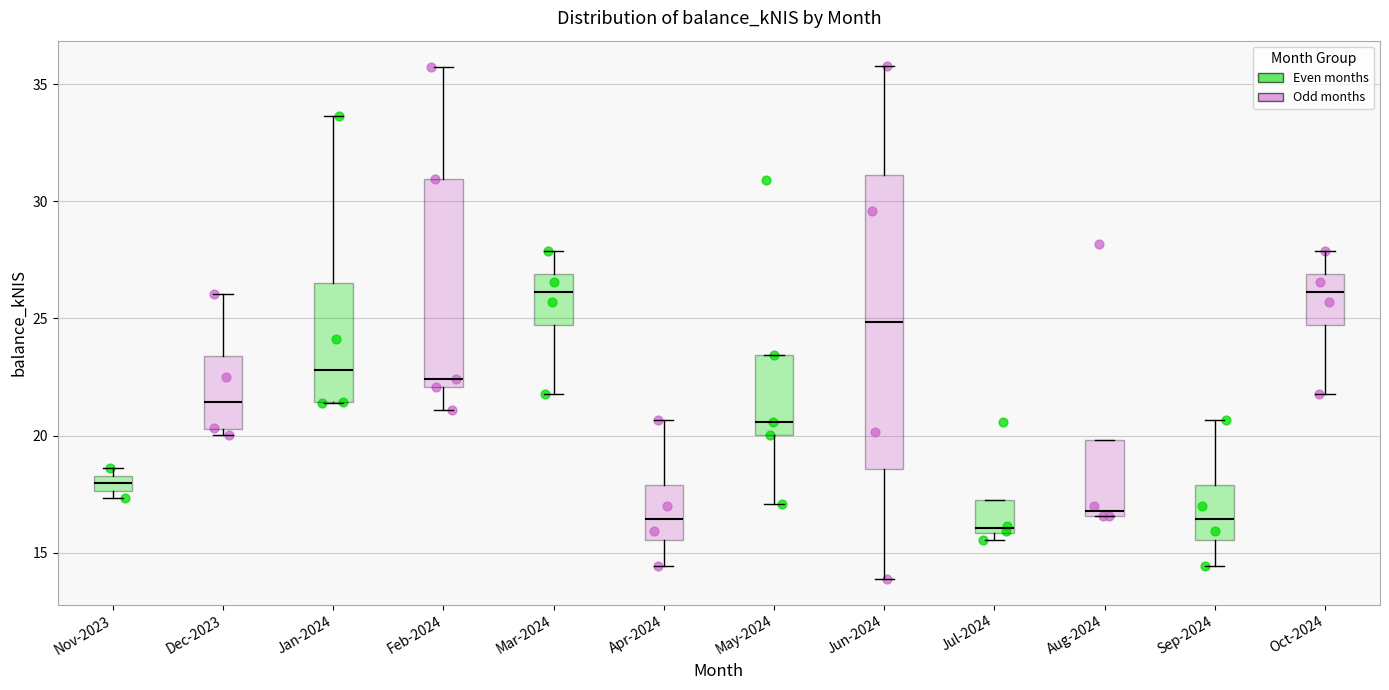

Where does the upper whisker of the box for Jan-2024 end on the y-axis? The values are not printed on the chart, so give them approximately, as read against the axis.

33.5